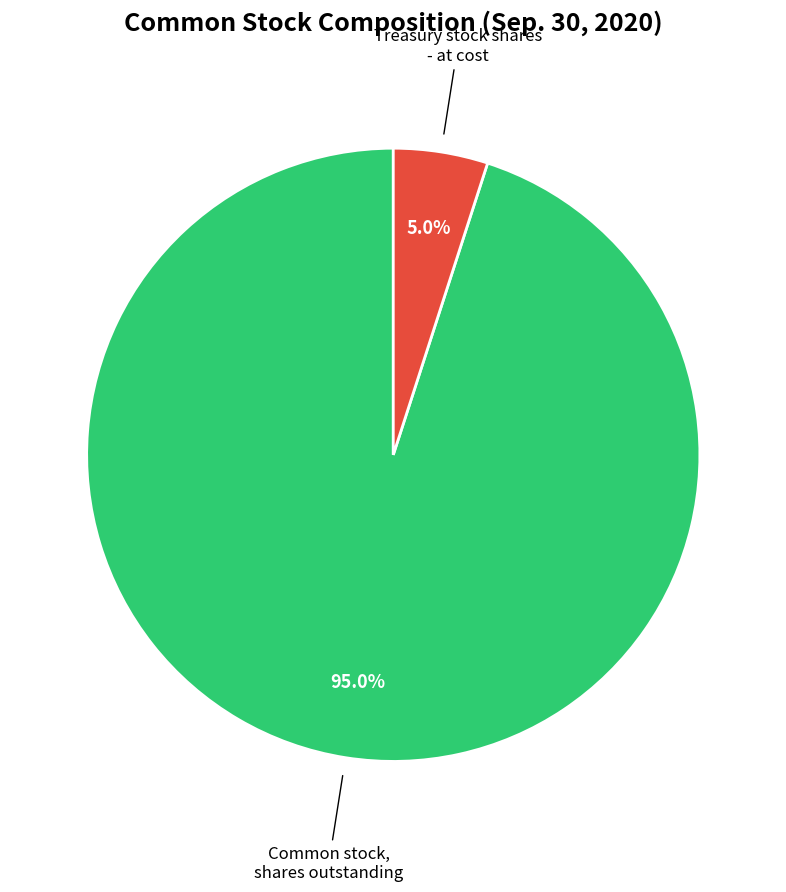

Does any single category account for the majority?

Yes